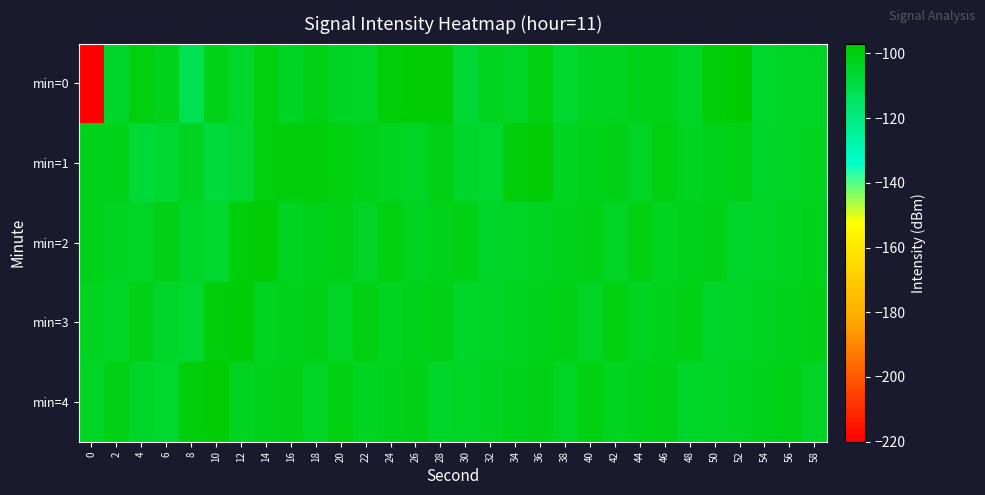

Which series has the largest total across all categories?

min=3